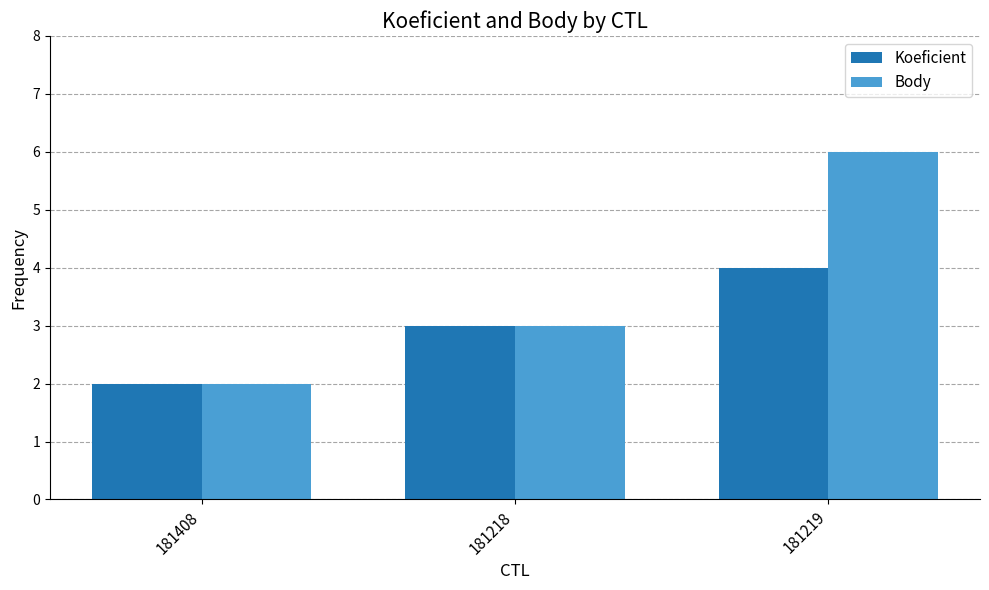

Which series has the largest total across all categories?

Body